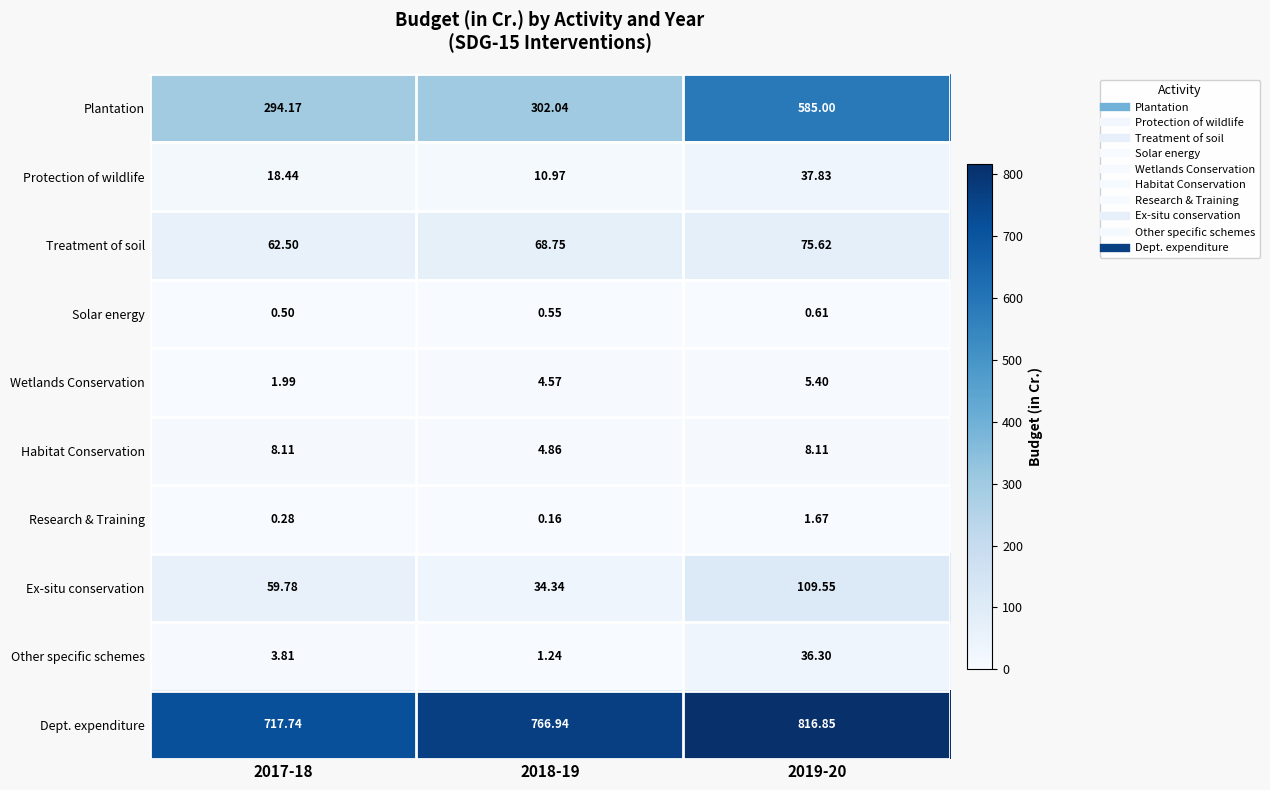

Rank the series at 2018-19 from highest to lowest value.

Dept. expenditure, Plantation, Treatment of soil, Ex-situ conservation, Protection of wildlife, Habitat Conservation, Wetlands Conservation, Other specific schemes, Solar energy, Research & Training